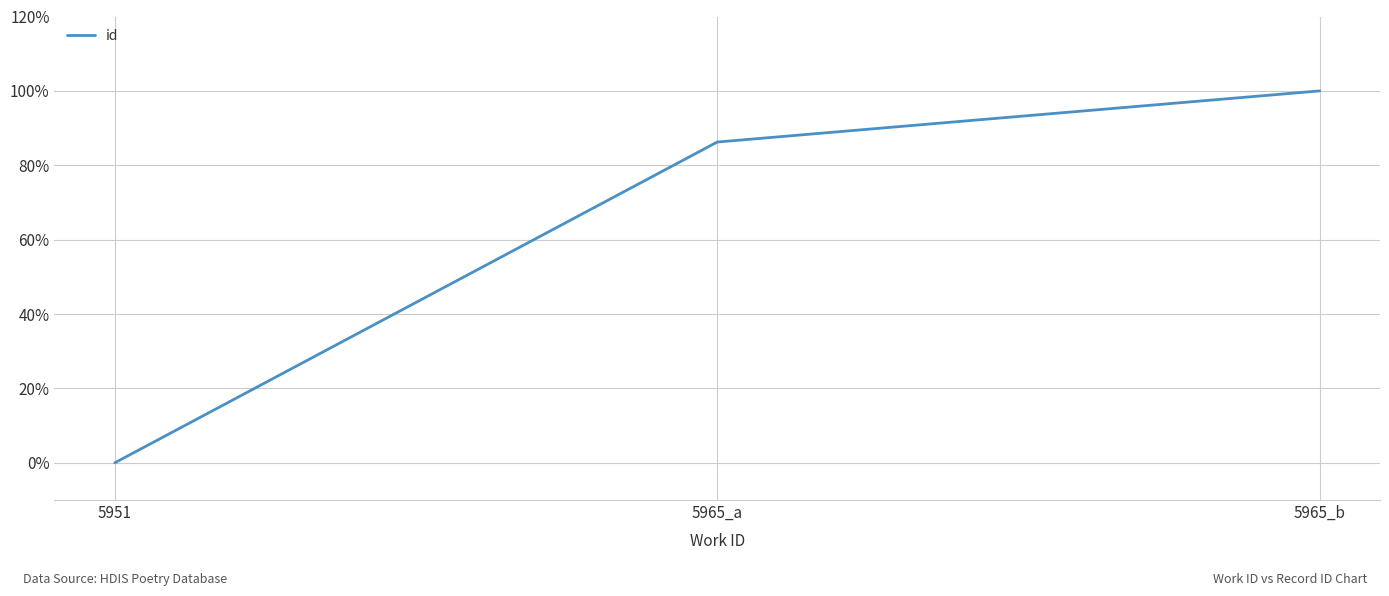

Where is the data nearest to the value 50?

5965_a